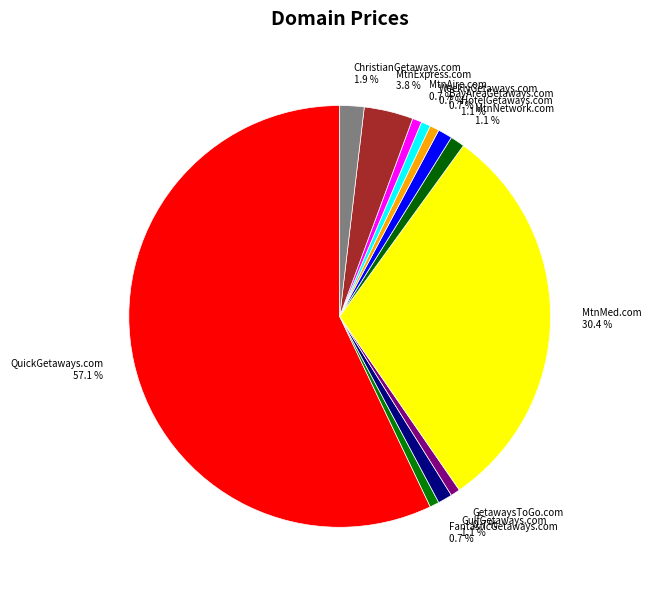

Do WeeklyGetaways.com and MtnAire.com together represent more than half of the pie?

No